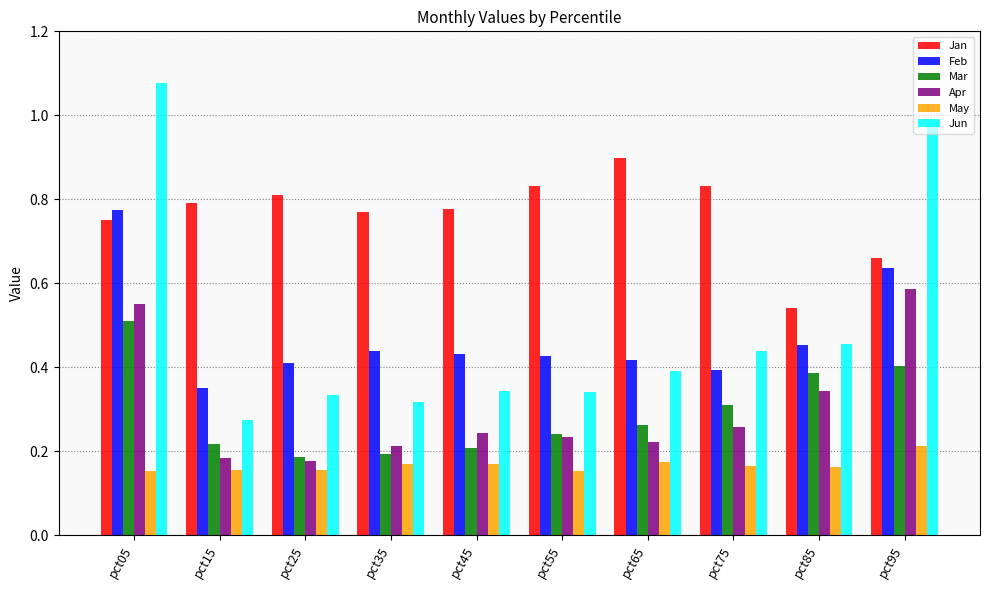

At which category is the sum across all series the highest?

pct05